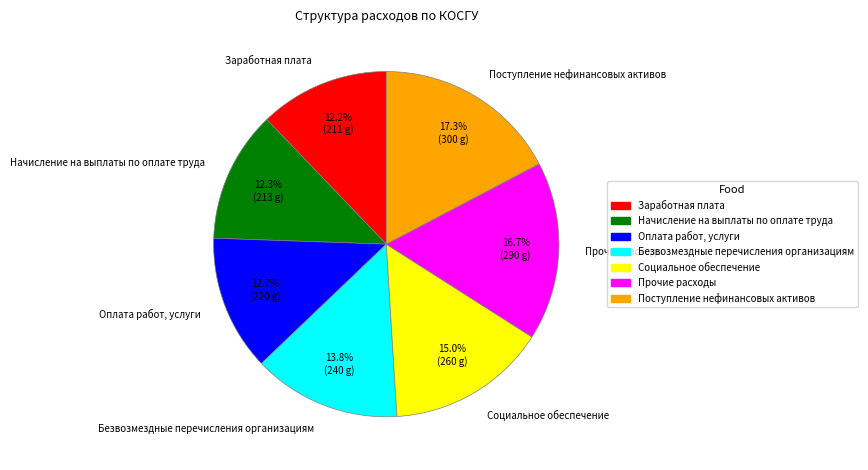

True or false: Социальное обеспечение accounts for 15% of the total.

True